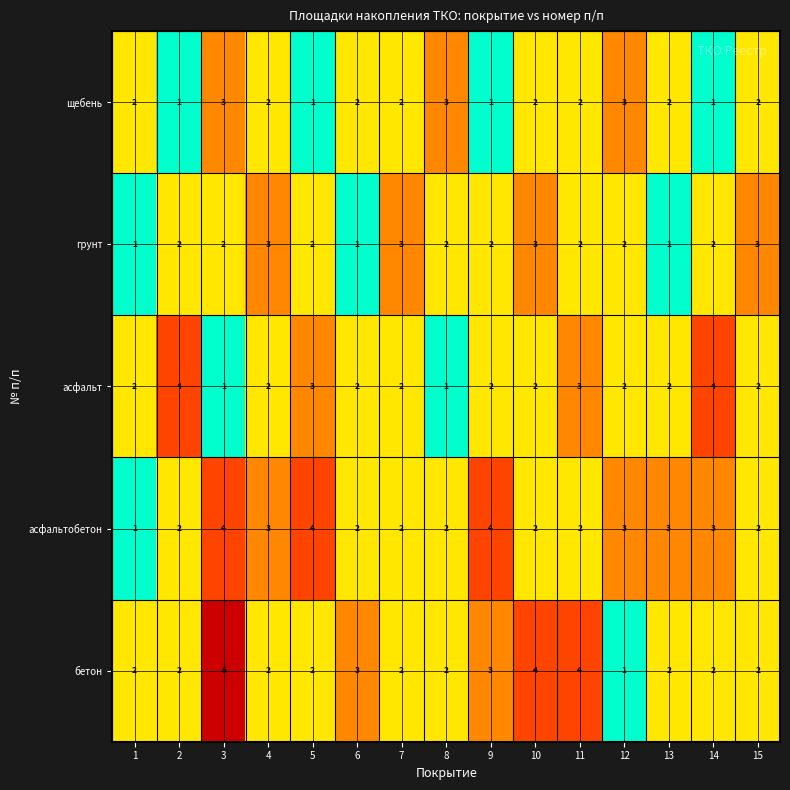

What is the highest value of the щебень series?

3